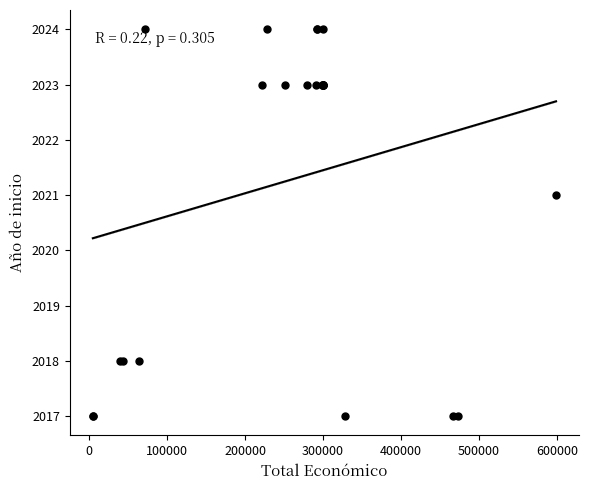

What Y value in the scatter plot is closest to 2020?

2021